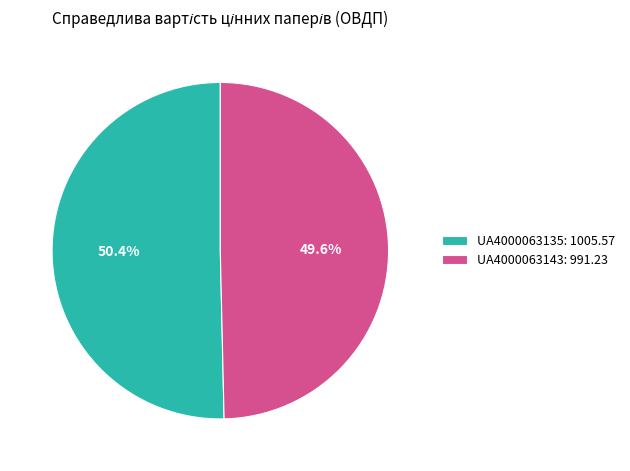

To the nearest percent, what portion does UA4000063143 represent?

50%